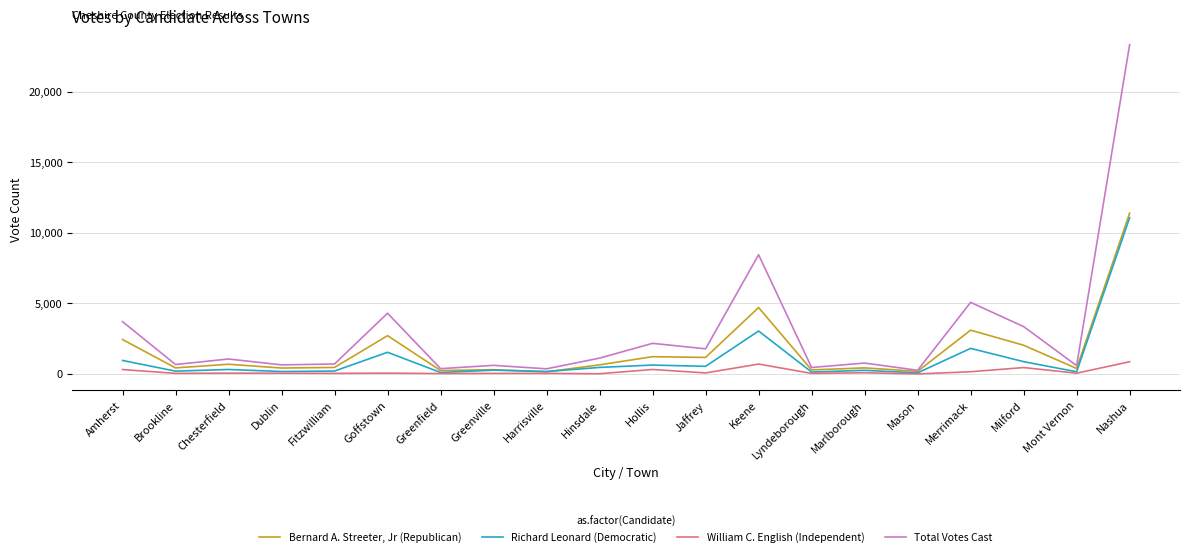

Which series has the largest total across all categories?

Total Votes Cast